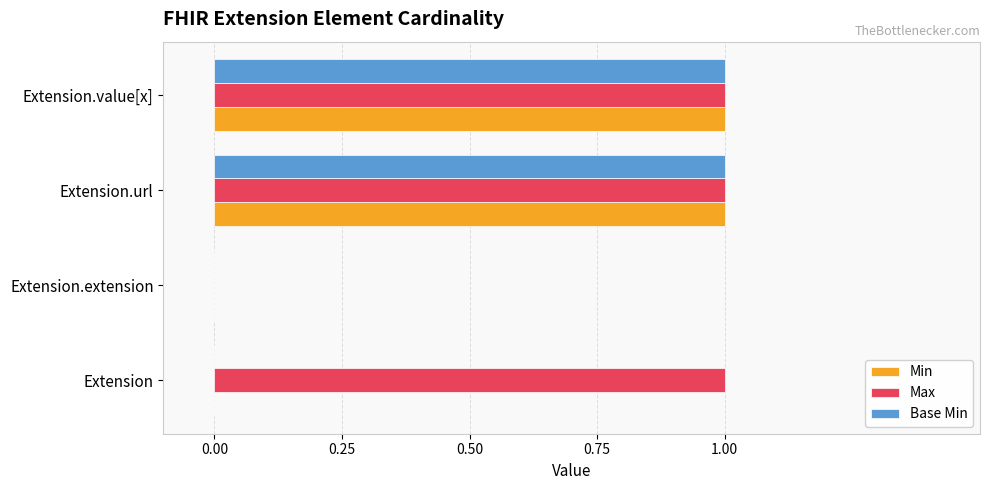

Between Extension and Extension.extension, which series saw the biggest shift?

Max